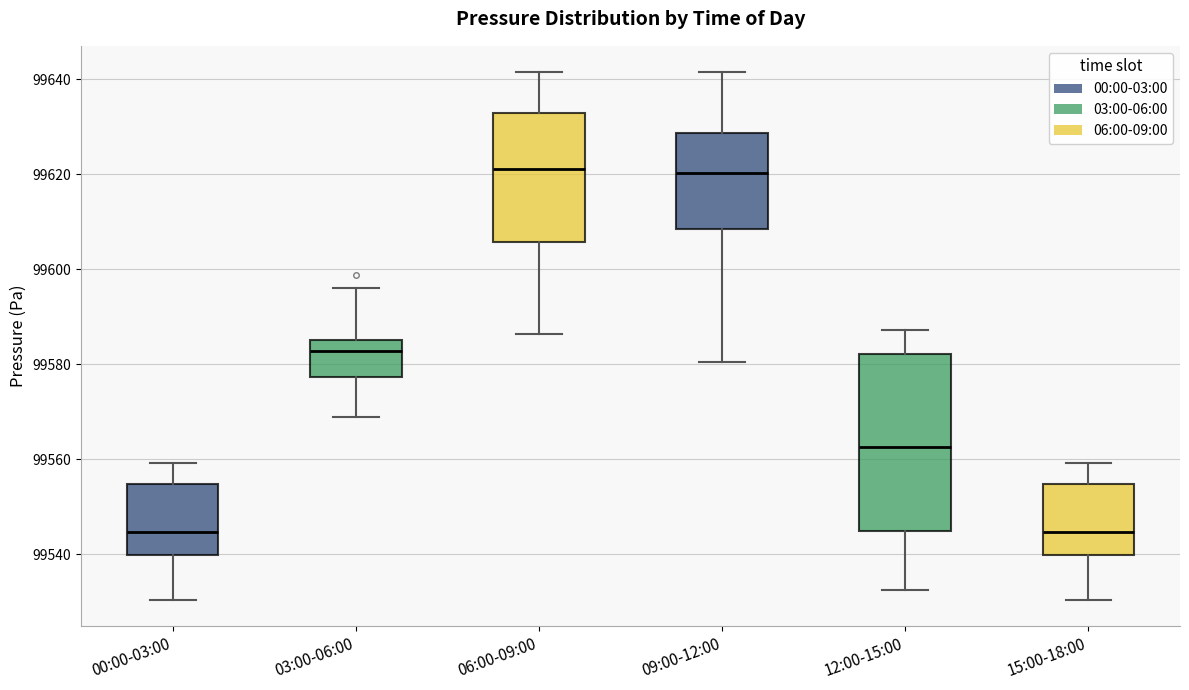

Where is the lower edge of the box for 00:00-03:00 on the y-axis? The values are not printed on the chart, so give them approximately, as read against the axis.

99540